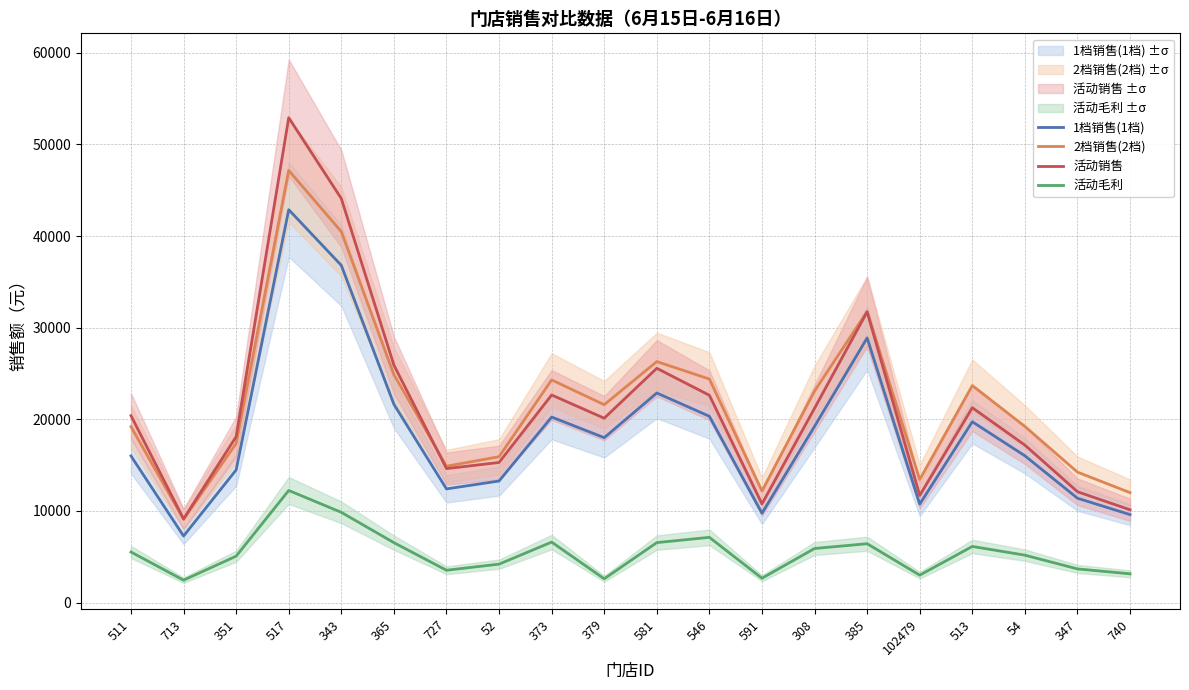

At how many categories does at least one series exceed 37312?

2